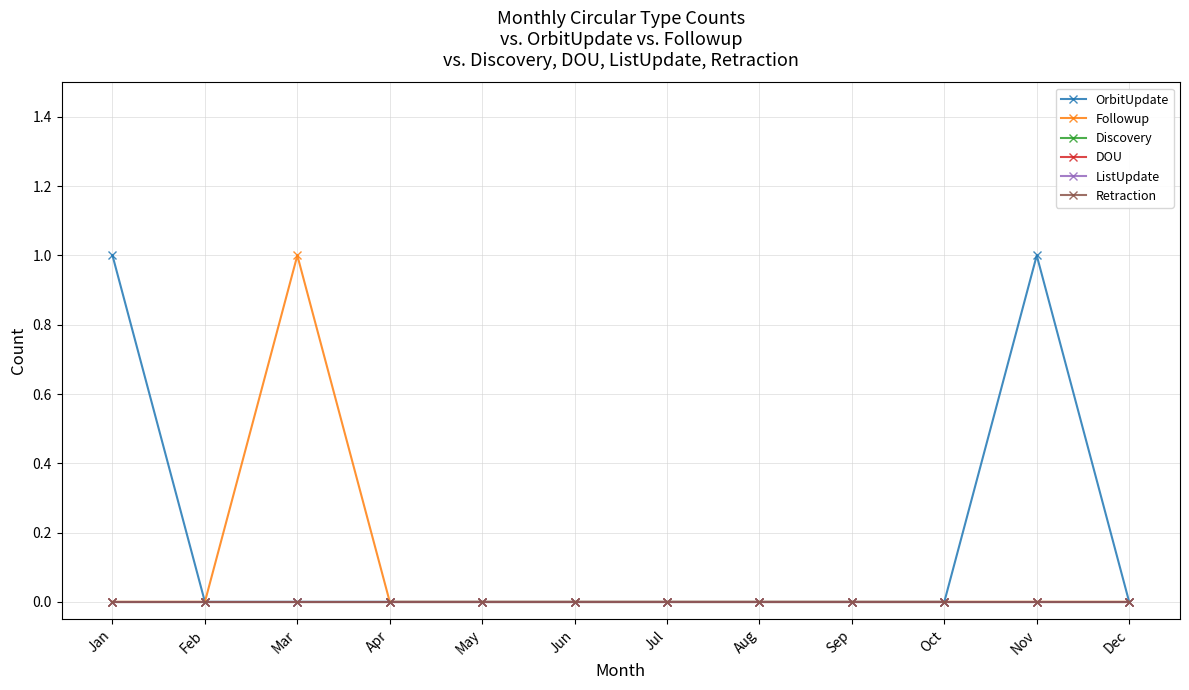

Reading right to left, list all the values displayed in this chart.

OrbitUpdate: 0	1	0	0	0	0	0	0	0	0	0	1
Followup: 0	0	0	0	0	0	0	0	0	1	0	0
Discovery: 0	0	0	0	0	0	0	0	0	0	0	0
DOU: 0	0	0	0	0	0	0	0	0	0	0	0
ListUpdate: 0	0	0	0	0	0	0	0	0	0	0	0
Retraction: 0	0	0	0	0	0	0	0	0	0	0	0